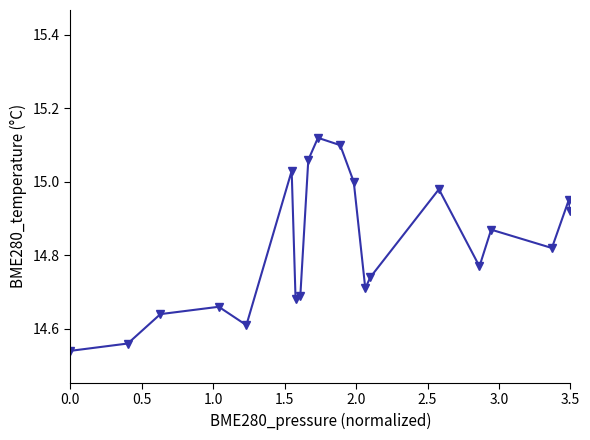

What is the difference between the maximum and minimum values?

0.6